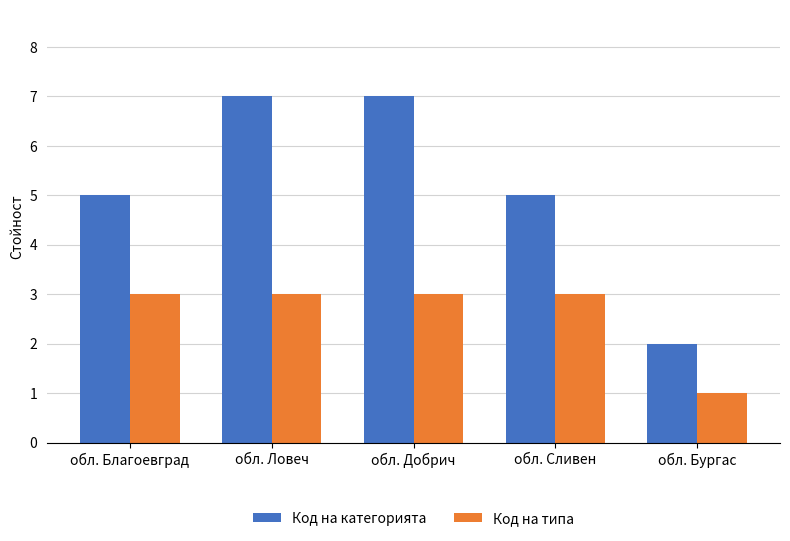

How many bars are there in each group?

2